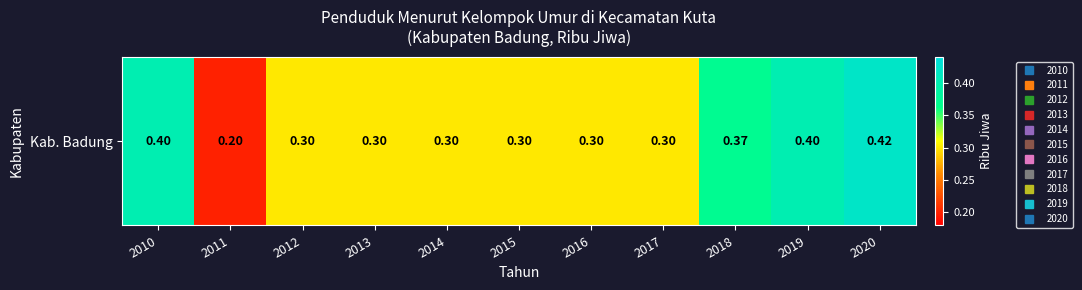

Rank the categories by value from highest to lowest.

2020, 2010, 2019, 2018, 2012, 2013, 2014, 2015, 2016, 2017, 2011